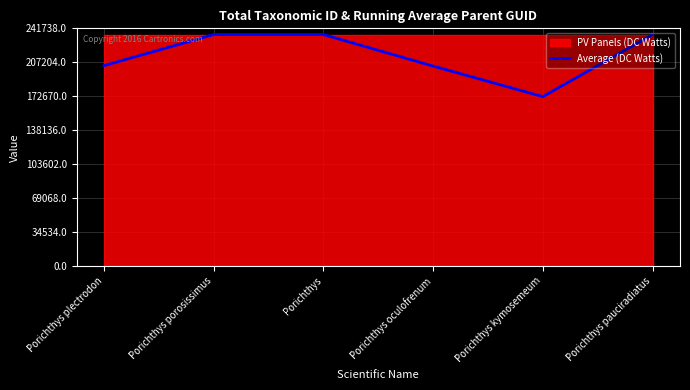

Reading left to right, list all the values displayed in this chart.

203844	235428	235416	203368	172328	235423